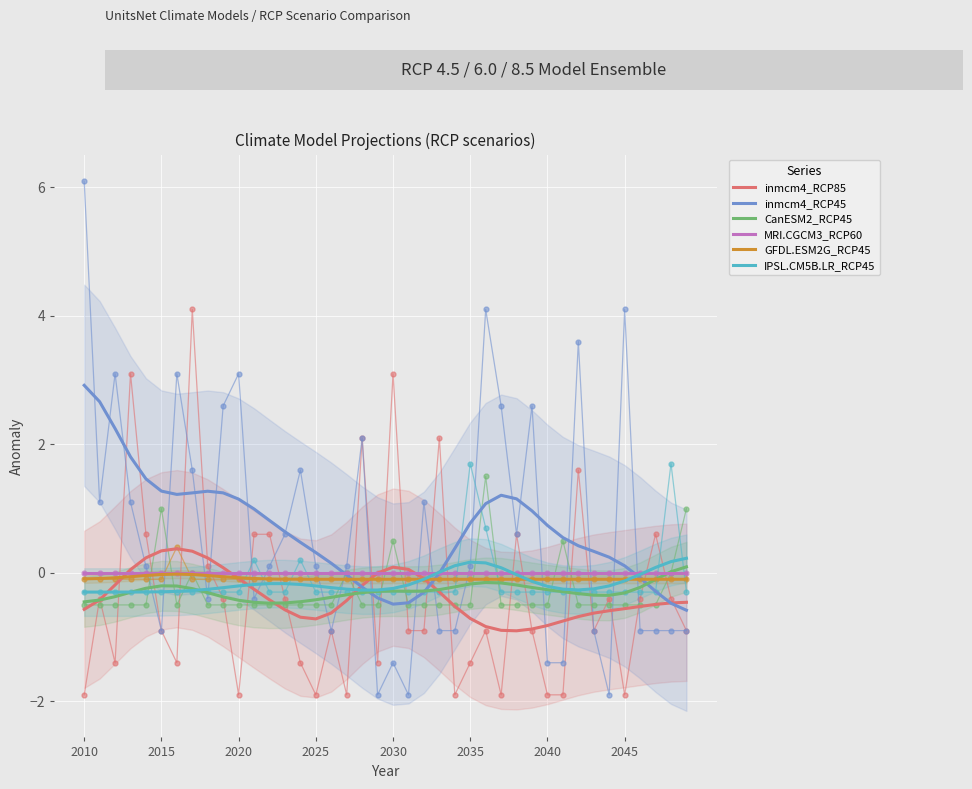

How many categories are shown in the chart?

40